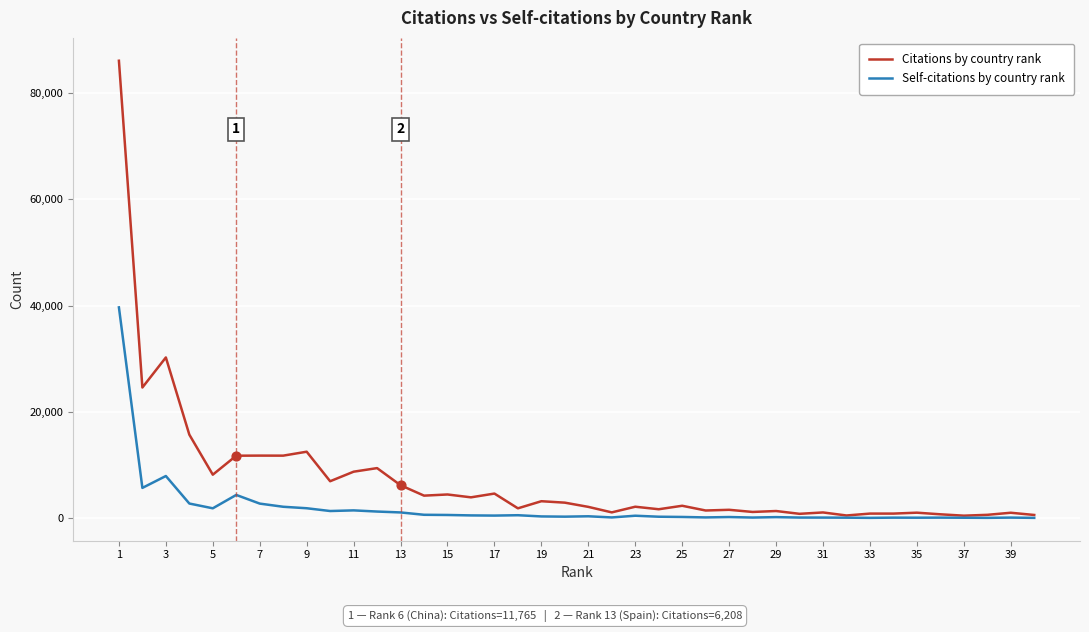

Rank the series by their maximum value, from lowest to highest.

Self-citations by country rank, Citations by country rank